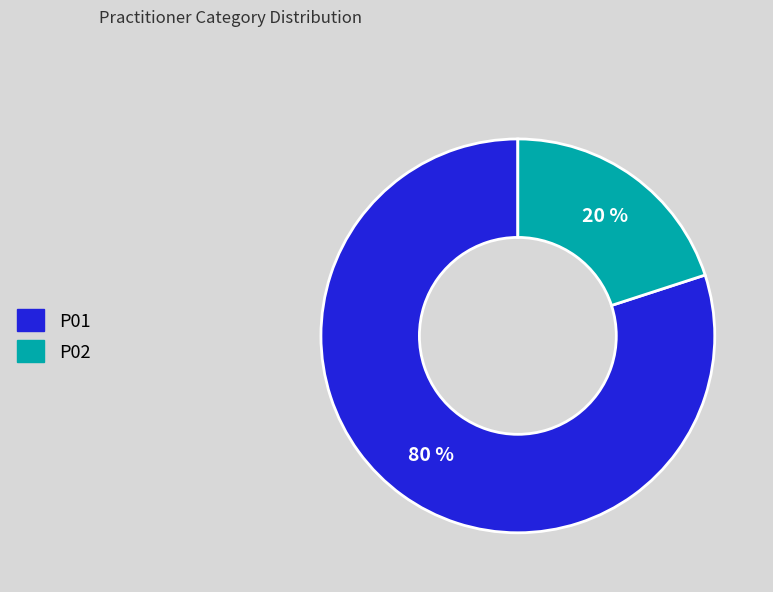

The P02 slice represents 20% of the pie. True or false?

True